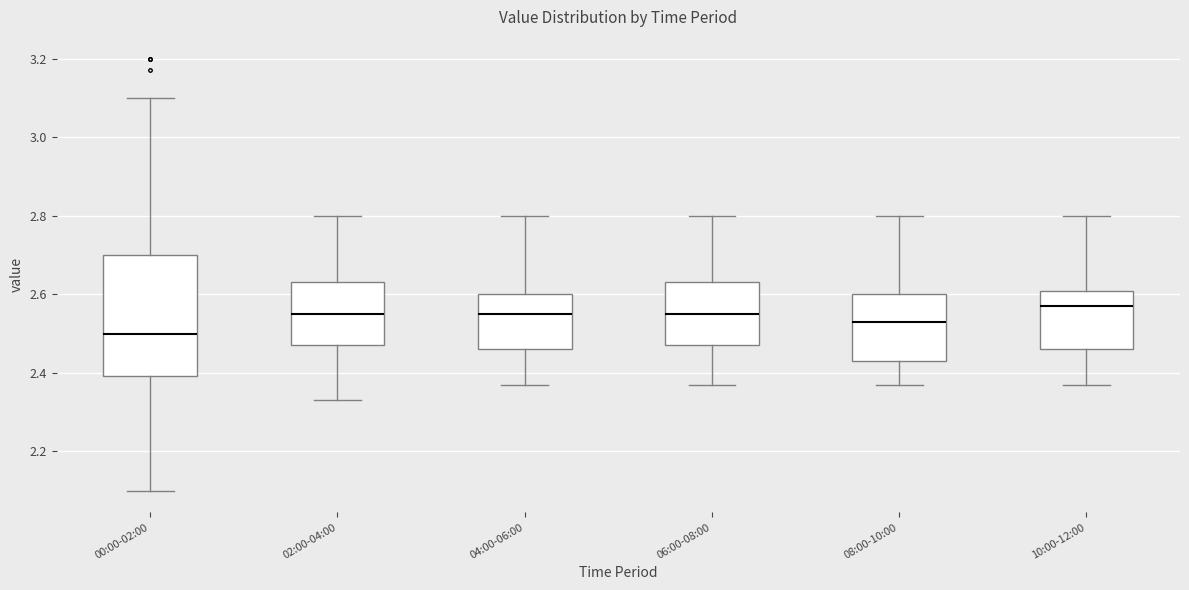

Which box has the lowest median line?

00:00-02:00